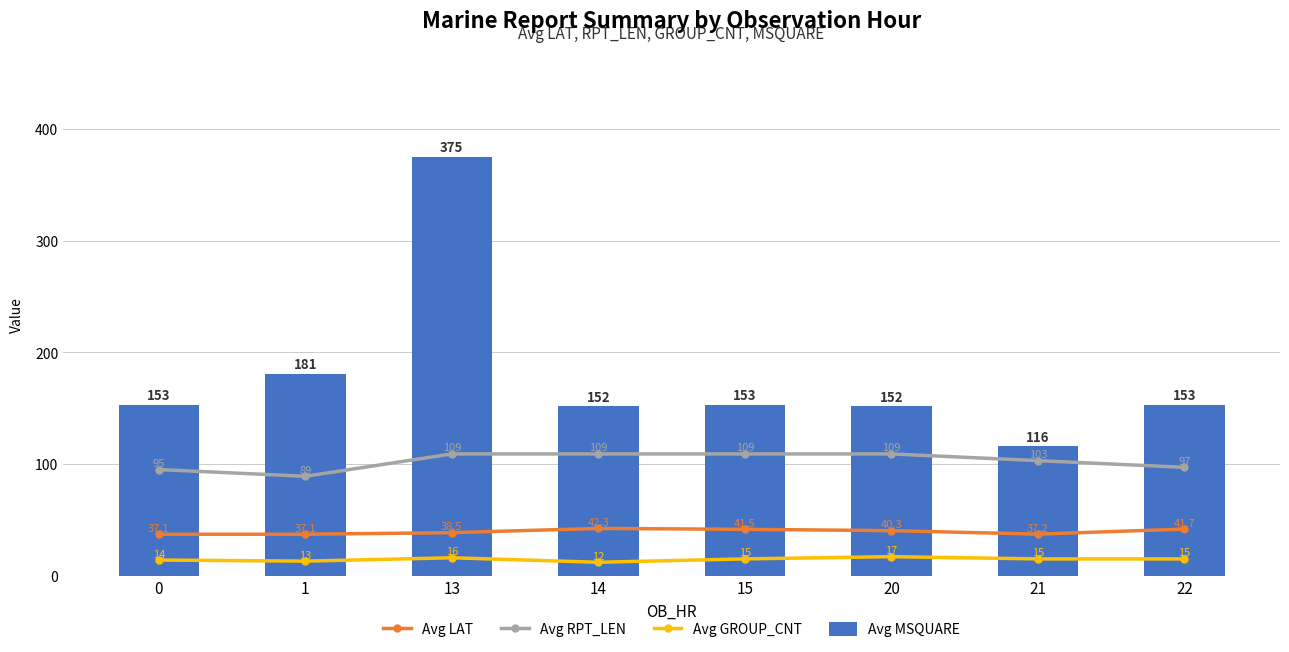

Reading right to left, extract all data points from this chart.

Avg LAT: 41.7	37.2	40.3	41.5	42.3	38.5	37.1	37.1
Avg RPT_LEN: 97.0	103.0	109.0	109.0	109.0	109.0	89.0	95.0
Avg GROUP_CNT: 15.0	15.0	17.0	15.0	12.0	16.0	13.0	14.0
Avg MSQUARE: 153.0	116.0	152.0	153.0	152.0	375.0	181.0	153.0